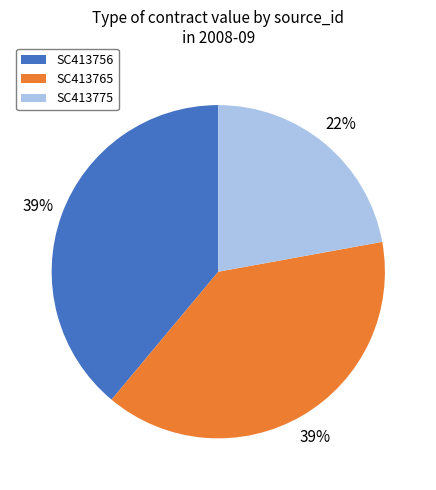

What is the smallest slice in the pie chart?

SC413775